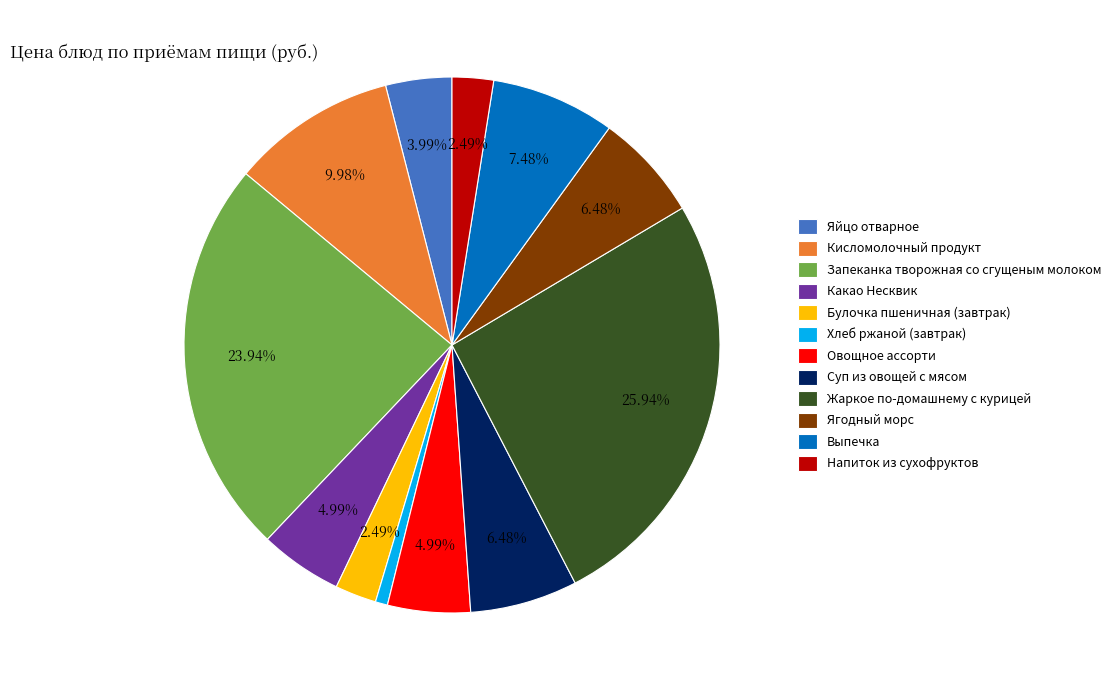

Which slice is the smallest?

Хлеб ржаной (завтрак)